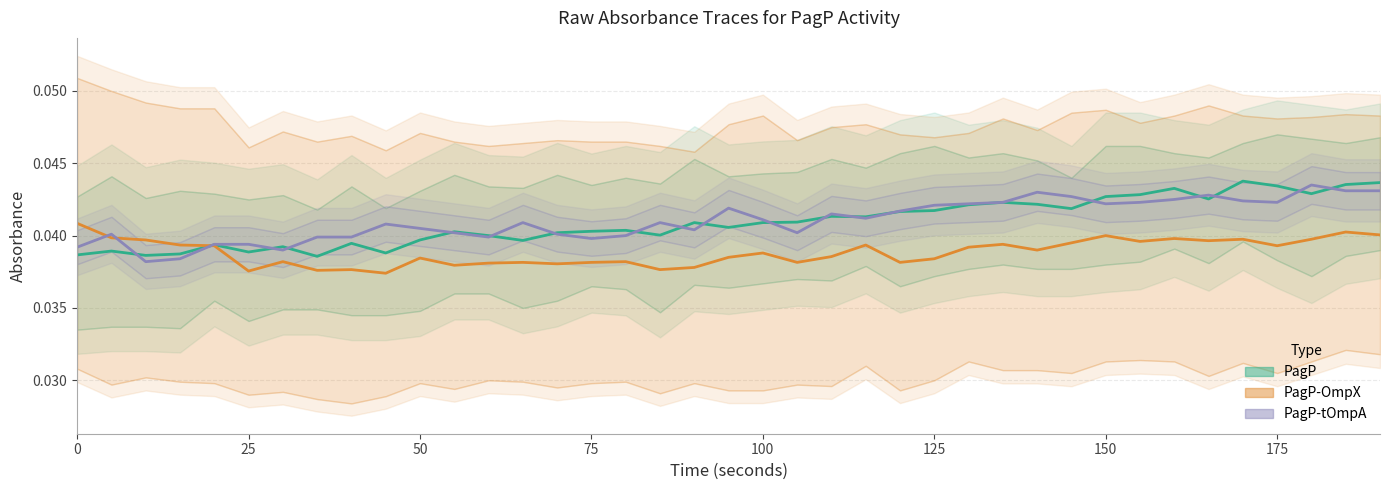

True or false: PagP-tOmpA and PagP-OmpX cross at least once.

True